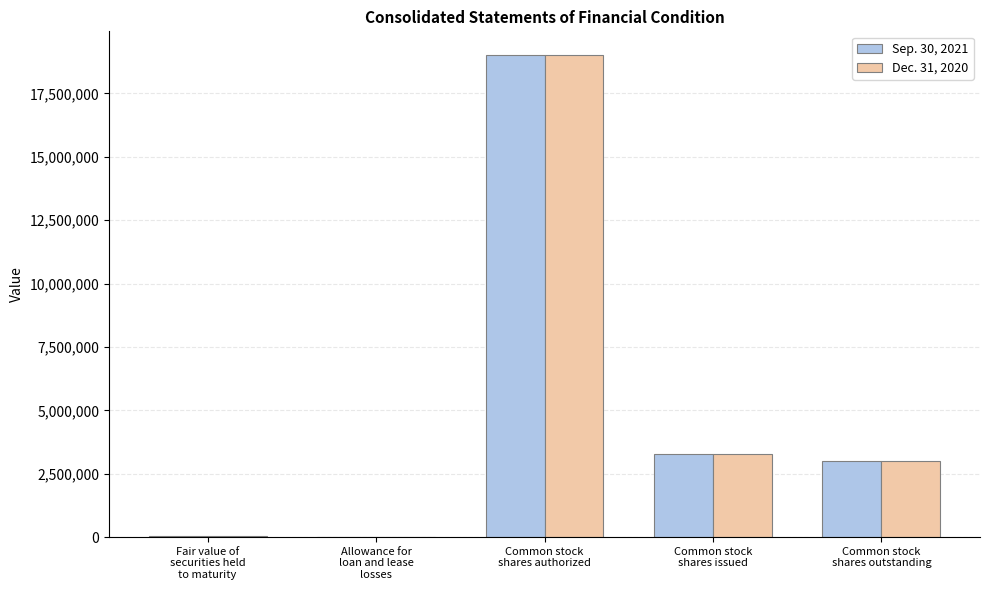

Where does the Sep. 30, 2021 series first go above 3003653?

Common stock
shares authorized